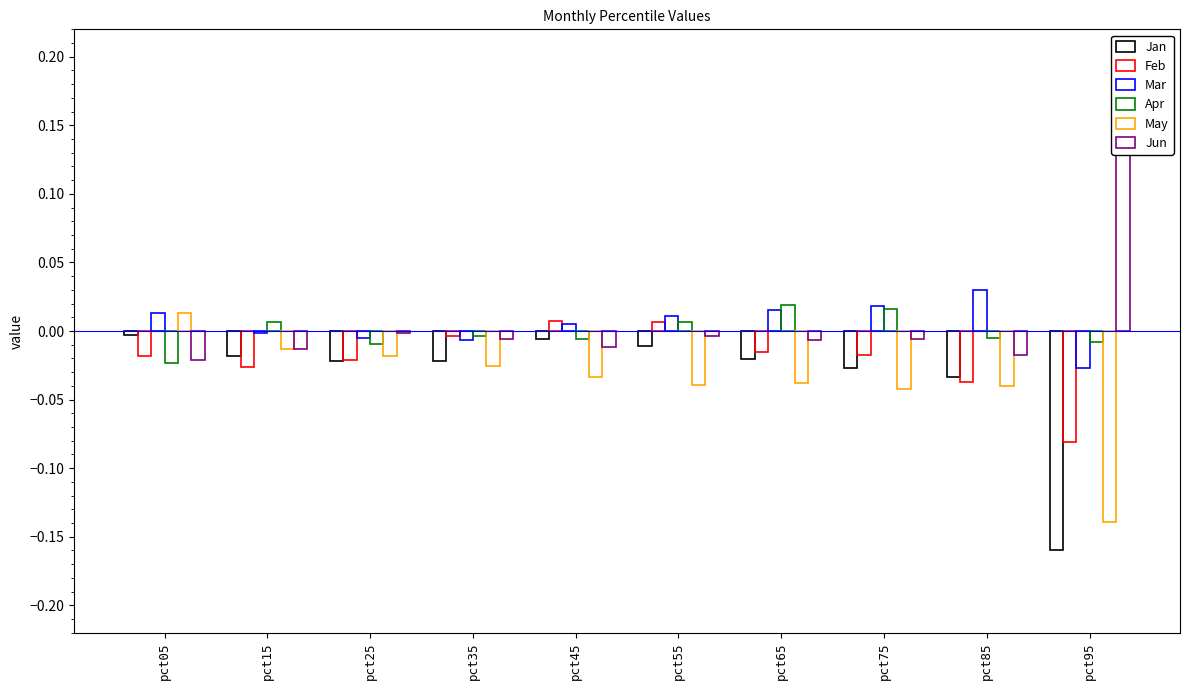

What are all the series names shown in the legend?

Jan, Feb, Mar, Apr, May, Jun